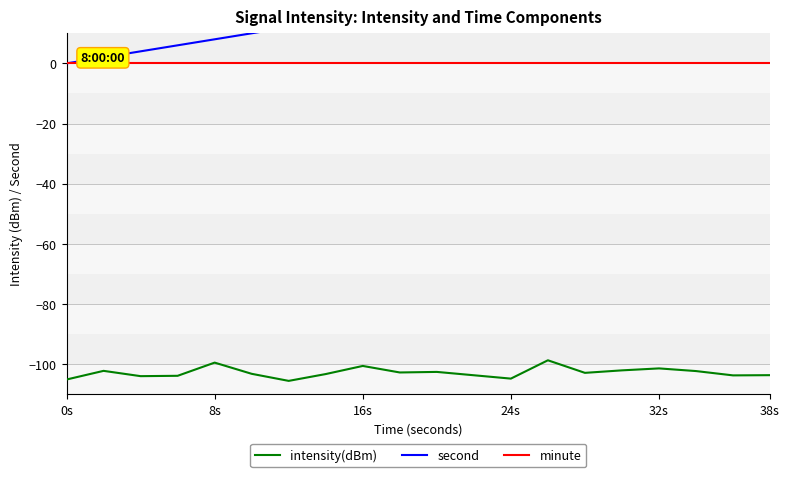

What are all the series names shown in the legend?

intensity(dBm), second, minute